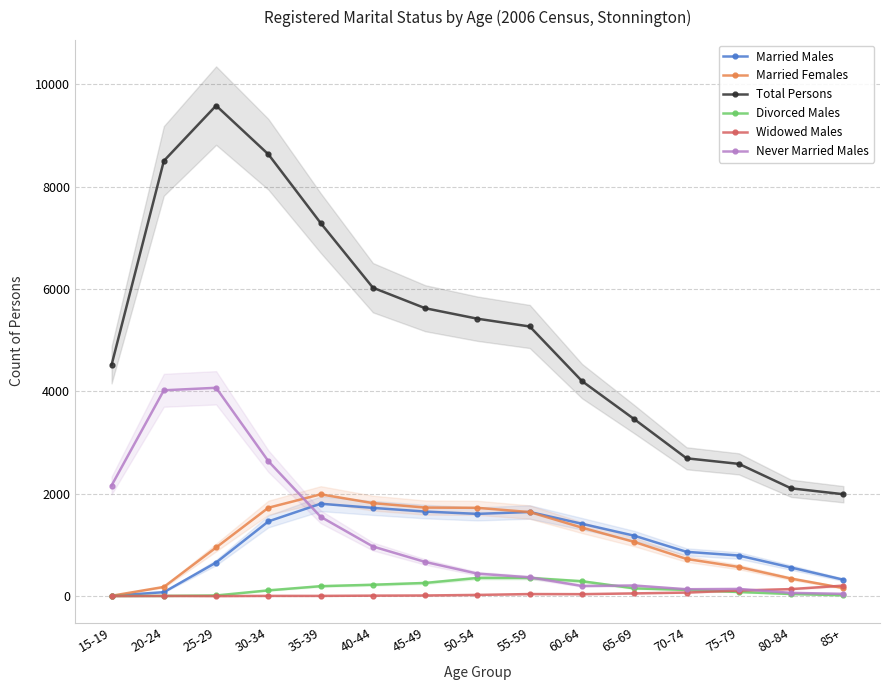

At which category is the sum across all series the highest?

25-29